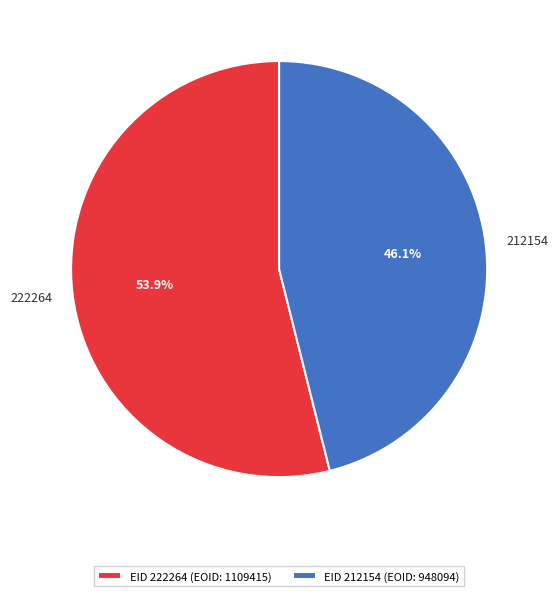

To the nearest percent, what is the combined percentage of 222264 and 212154?

100%